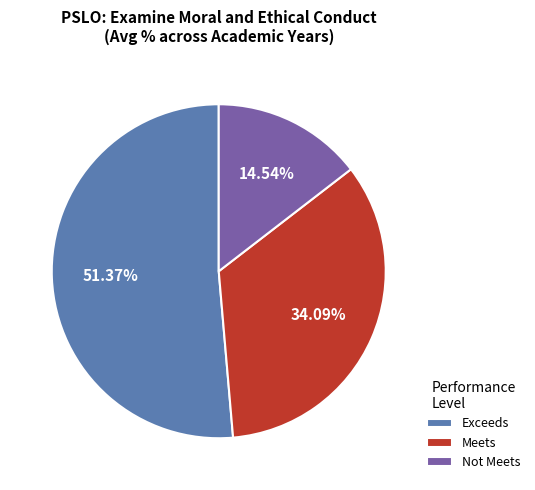

Combined, do Not Meets and Exceeds account for over 50%?

Yes